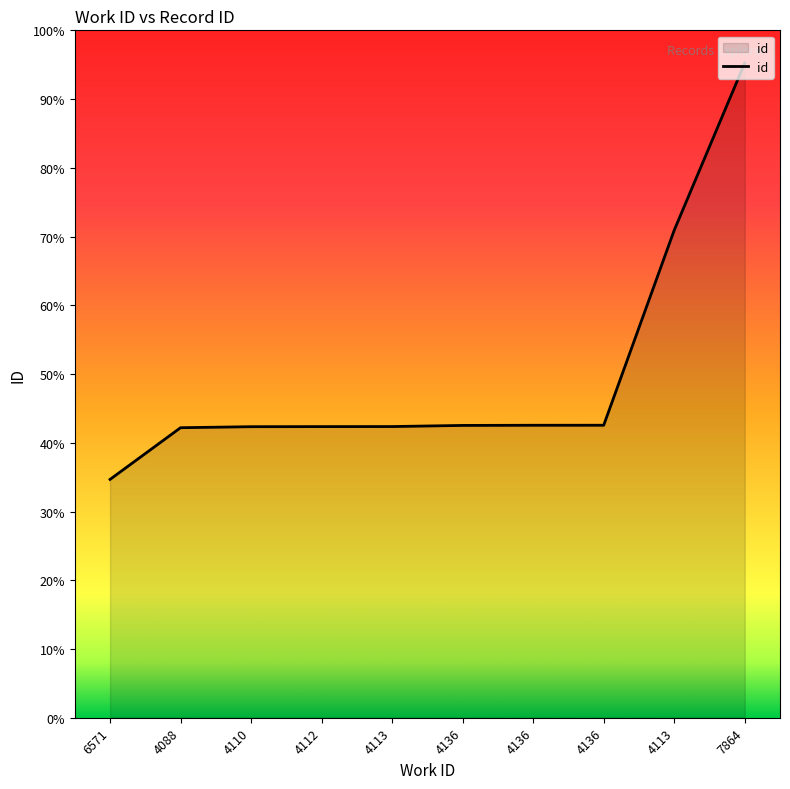

What is the sum of the values at 4136 and 4136?

21237